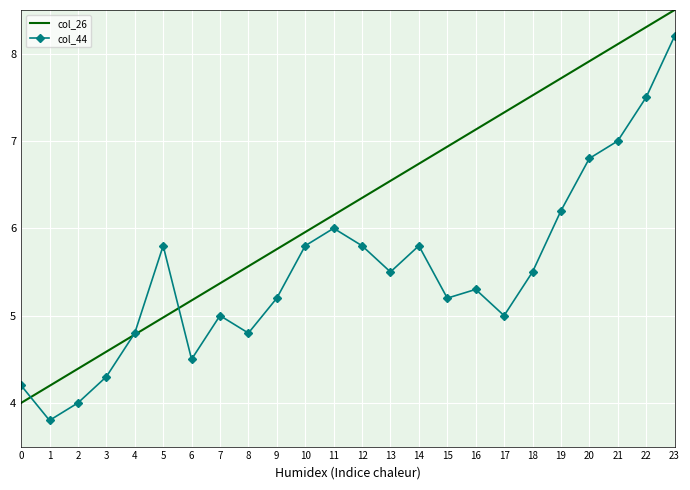

Which series has the largest total across all categories?

col_26